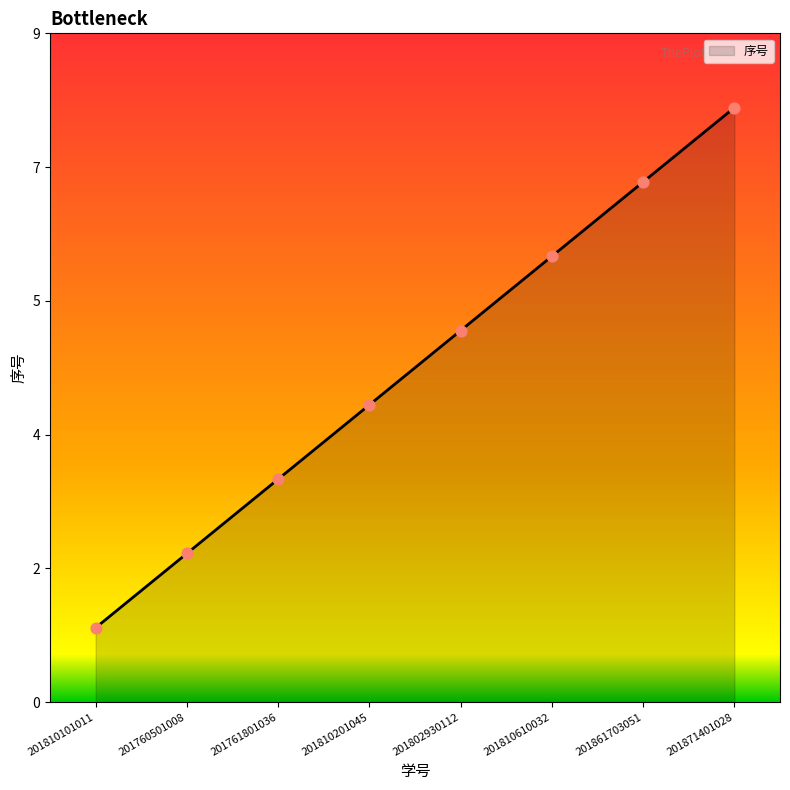

What is the change in value from 201810101011 to 201761801036?

+2